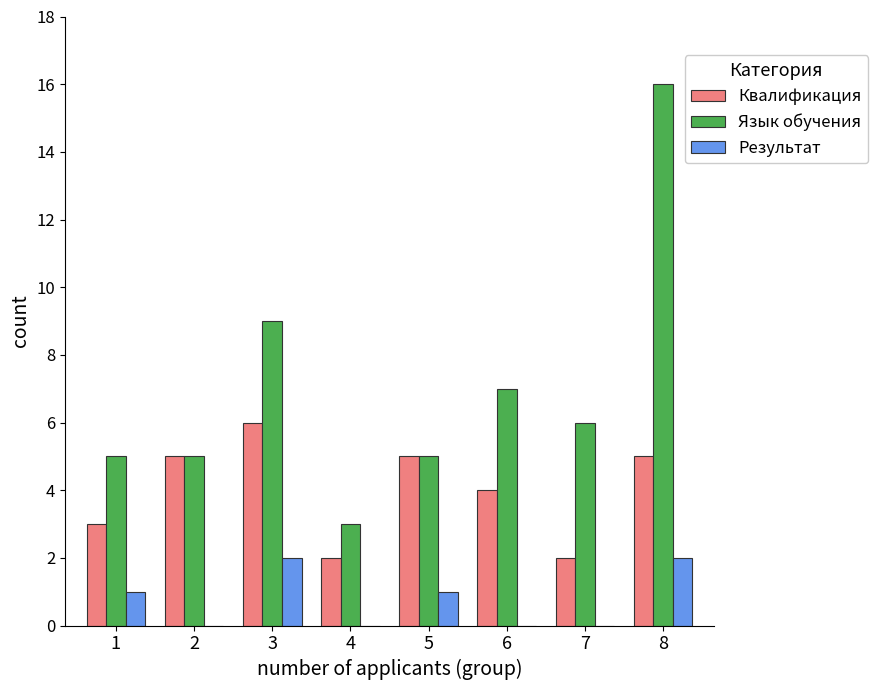

Is it true that Язык обучения equals 9 at 7?

False